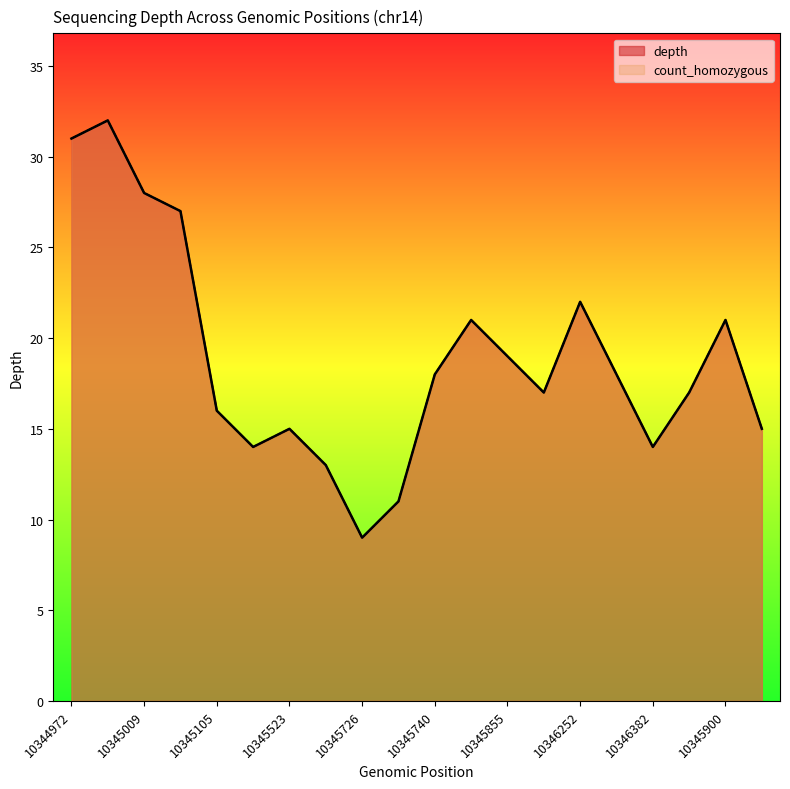

The count_homozygous series shows 13 at 10345699. True or false?

True